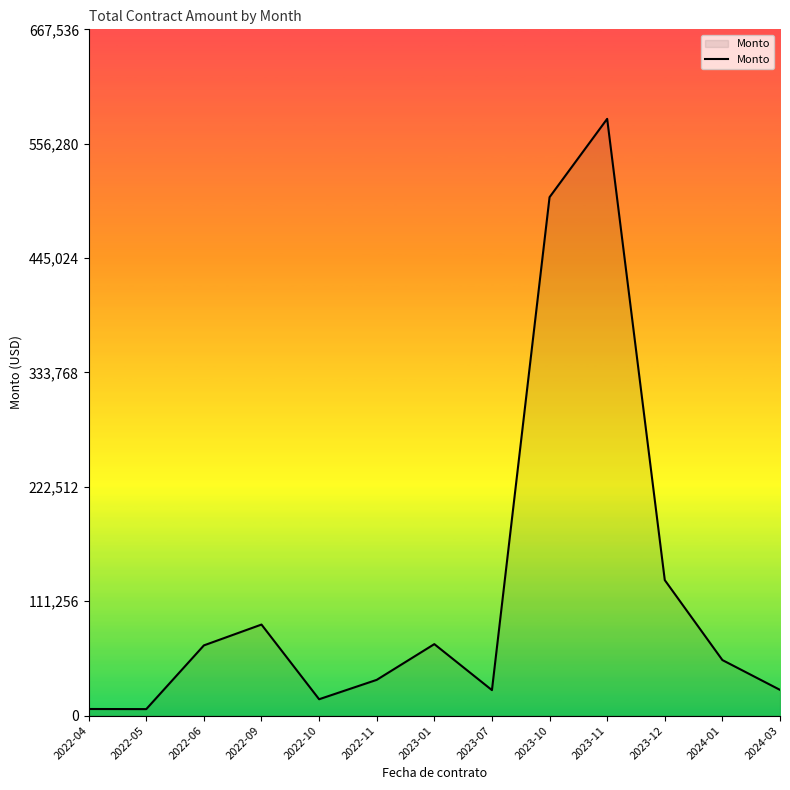

What is the change in value from 2022-11 to 2023-01?

+34762.7